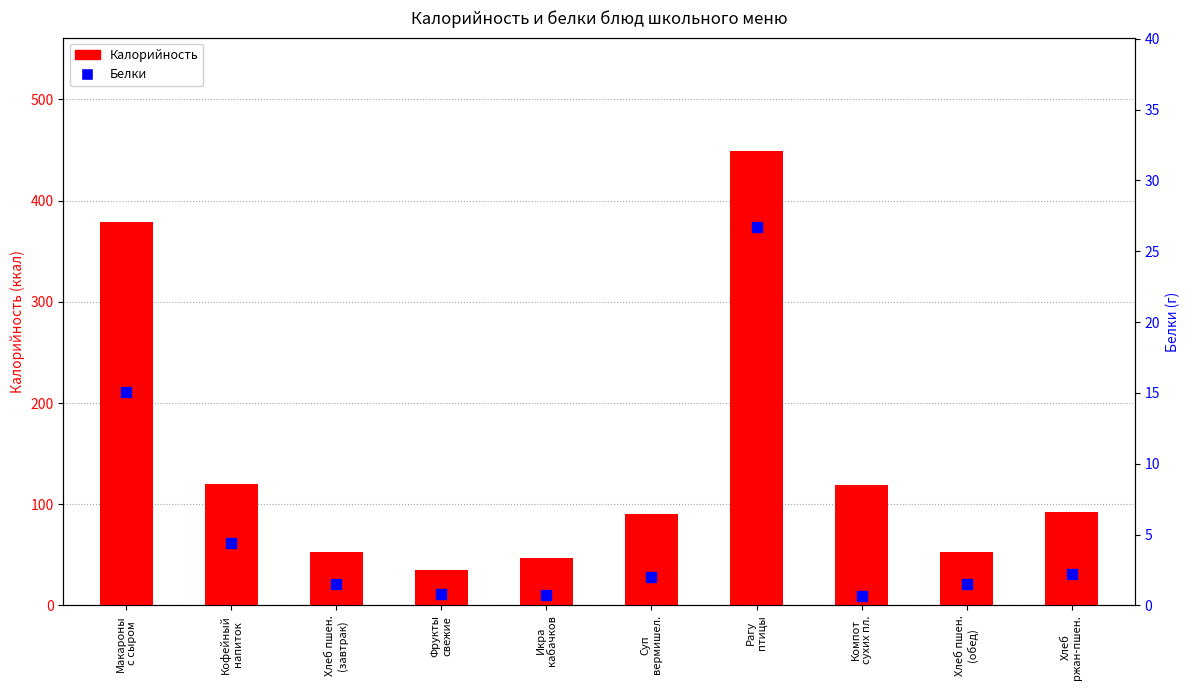

At which category is the sum across all series the highest?

Рагу
птицы